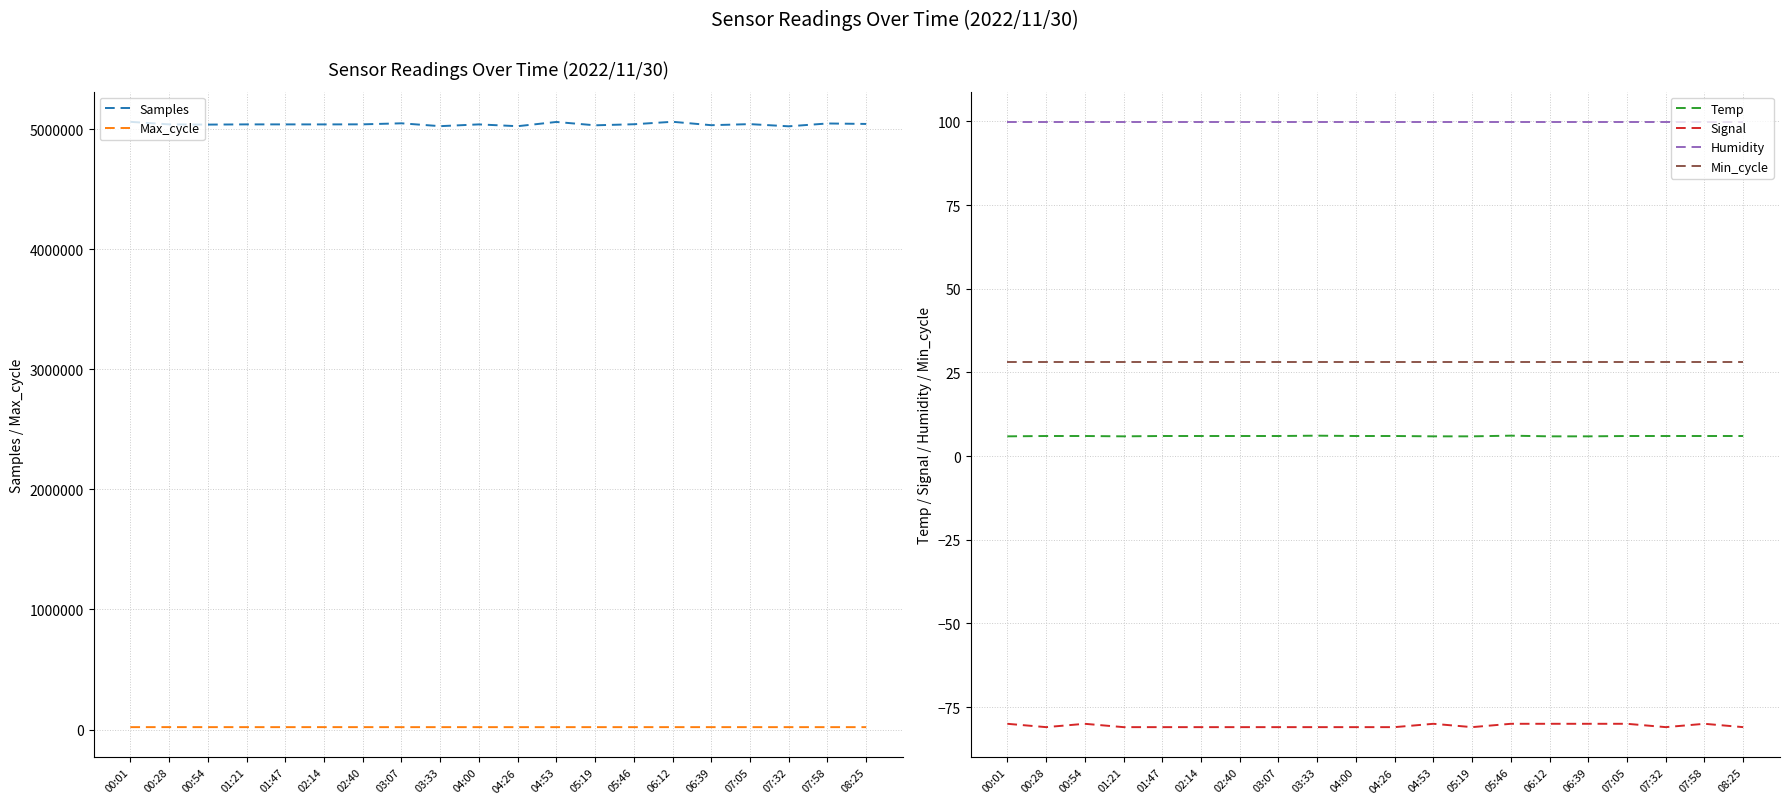

Is the value of Max_cycle at 05:19 greater than the value of Samples at 01:47?

No